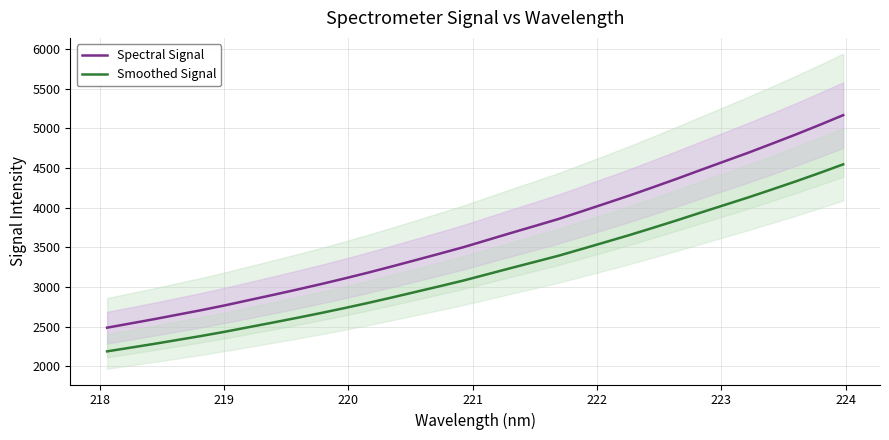

At how many categories does at least one series exceed 3938?

12